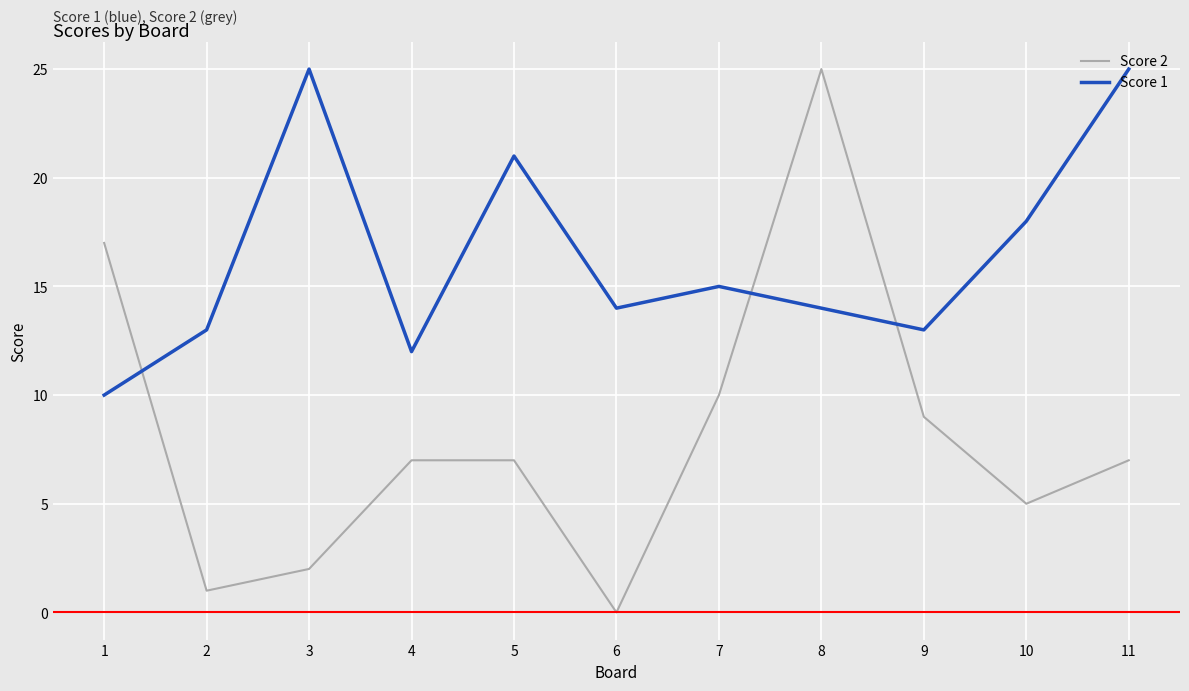

Reading left to right, extract all data points from this chart.

Score 2: 17	1	2	7	7	0	10	25	9	5	7
Score 1: 10	13	25	12	21	14	15	14	13	18	25